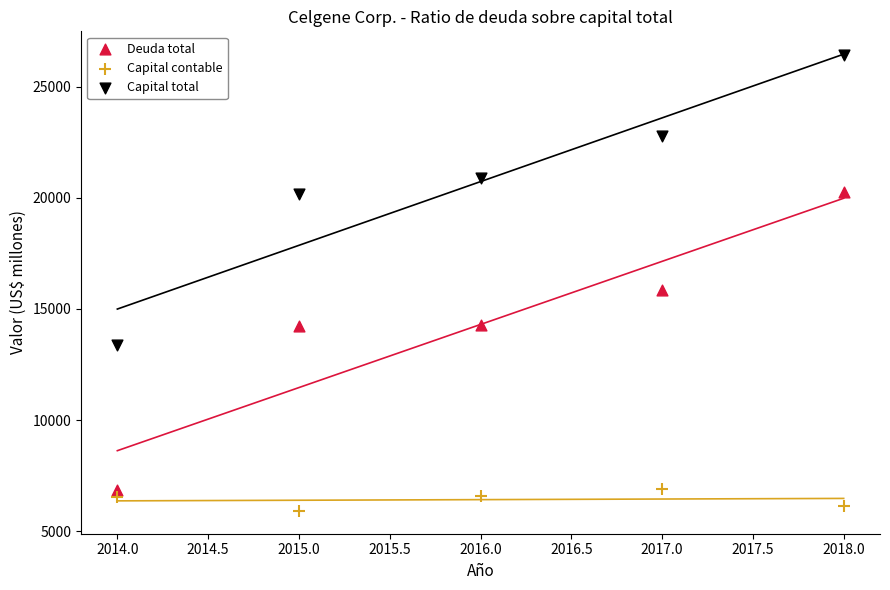

Across all data points, what is the range of Y values (max minus min)?

20512